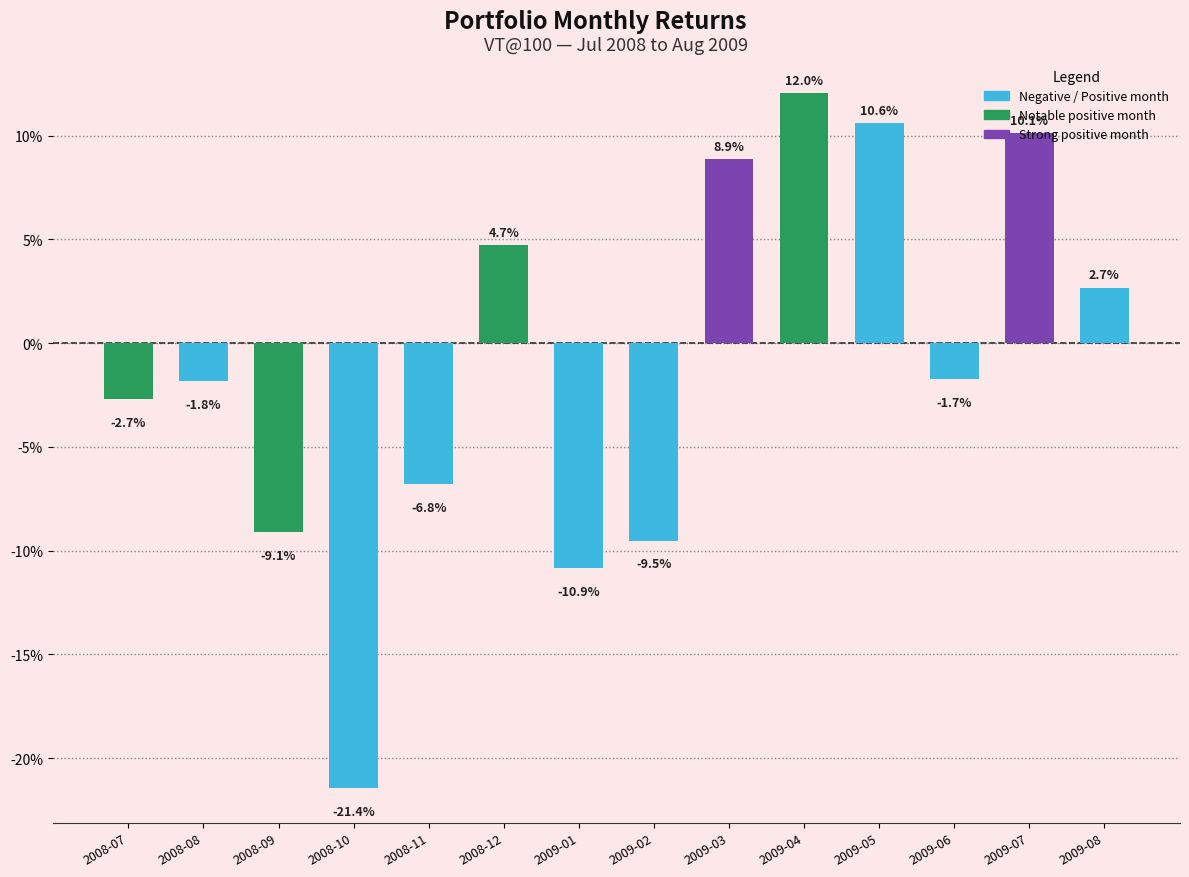

Does the chart contain any negative values?

Yes